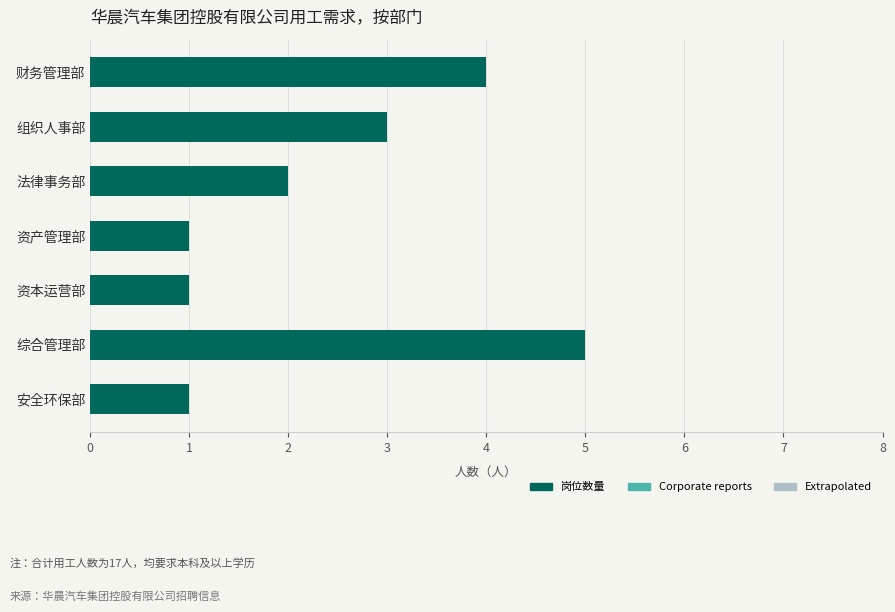

What is the greatest value displayed?

5